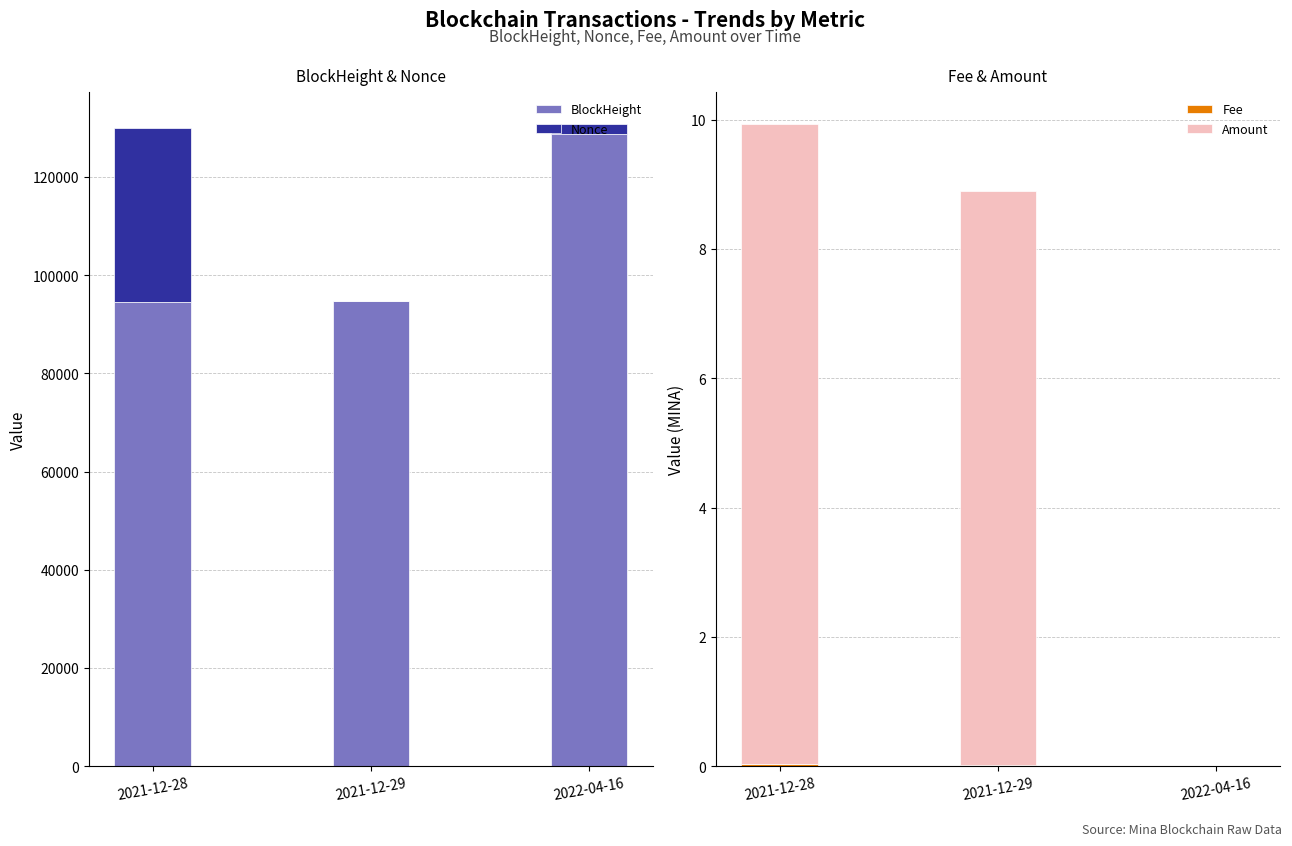

At how many categories does at least one series exceed 114324?

1